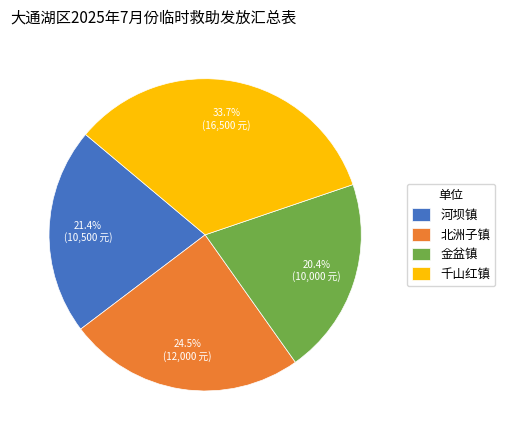

Is there any slice that represents more than half of the pie?

No